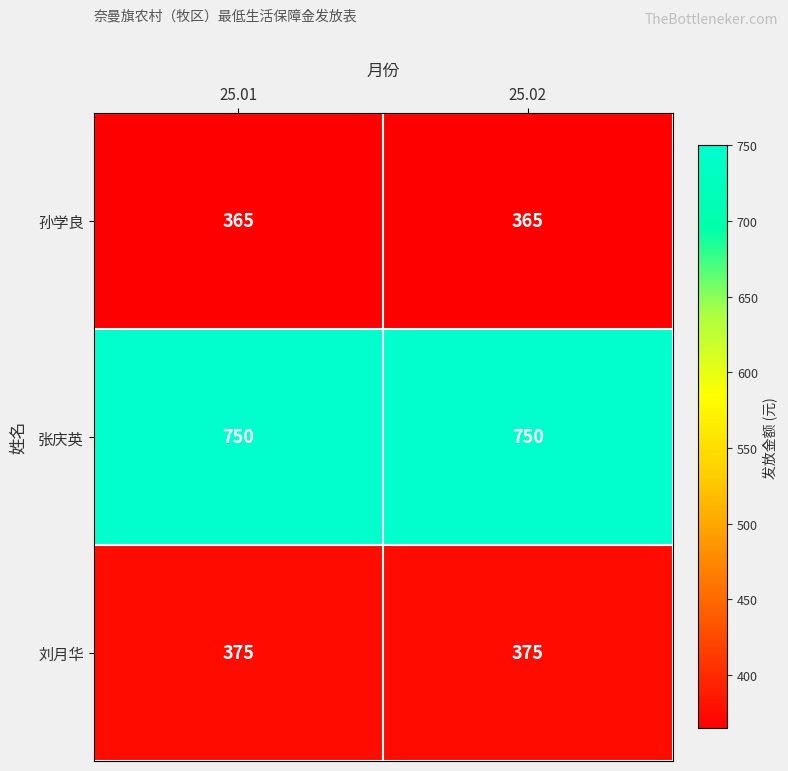

How many series are shown in this chart?

3